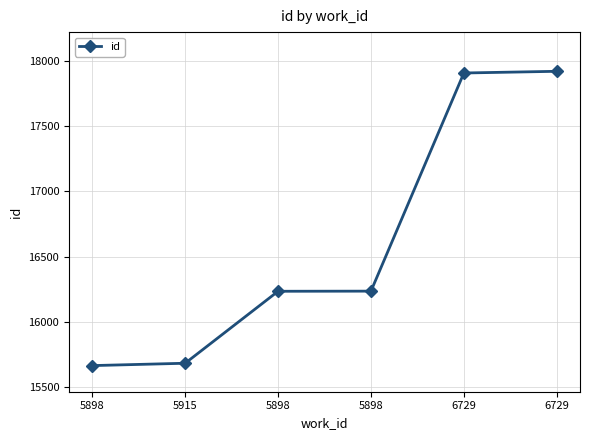

How many distinct data groups are displayed?

1